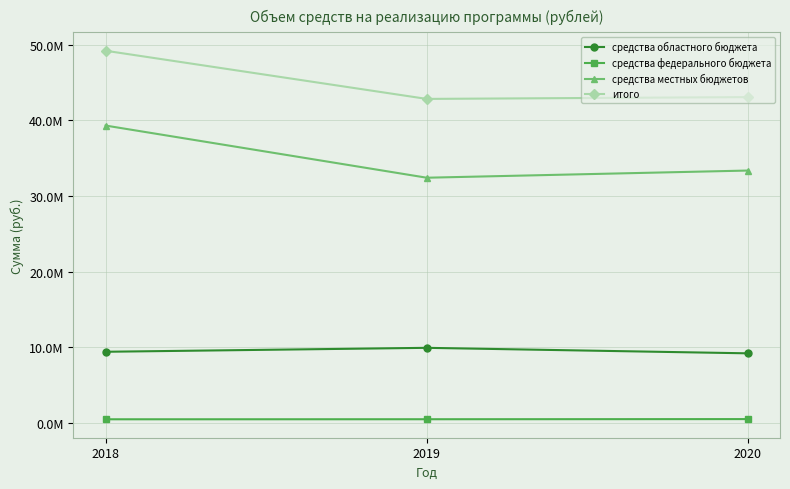

What are all the series names shown in the legend?

средства областного бюджета, средства федерального бюджета, средства местных бюджетов, итого